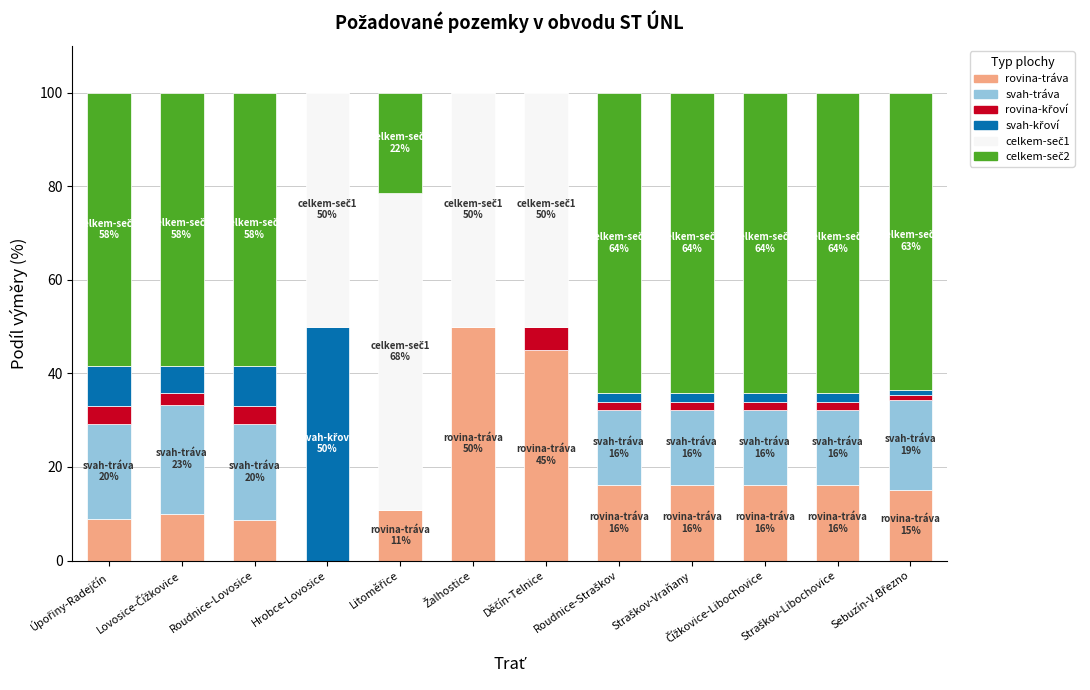

What is the highest value of the rovina-tráva series?

50.0